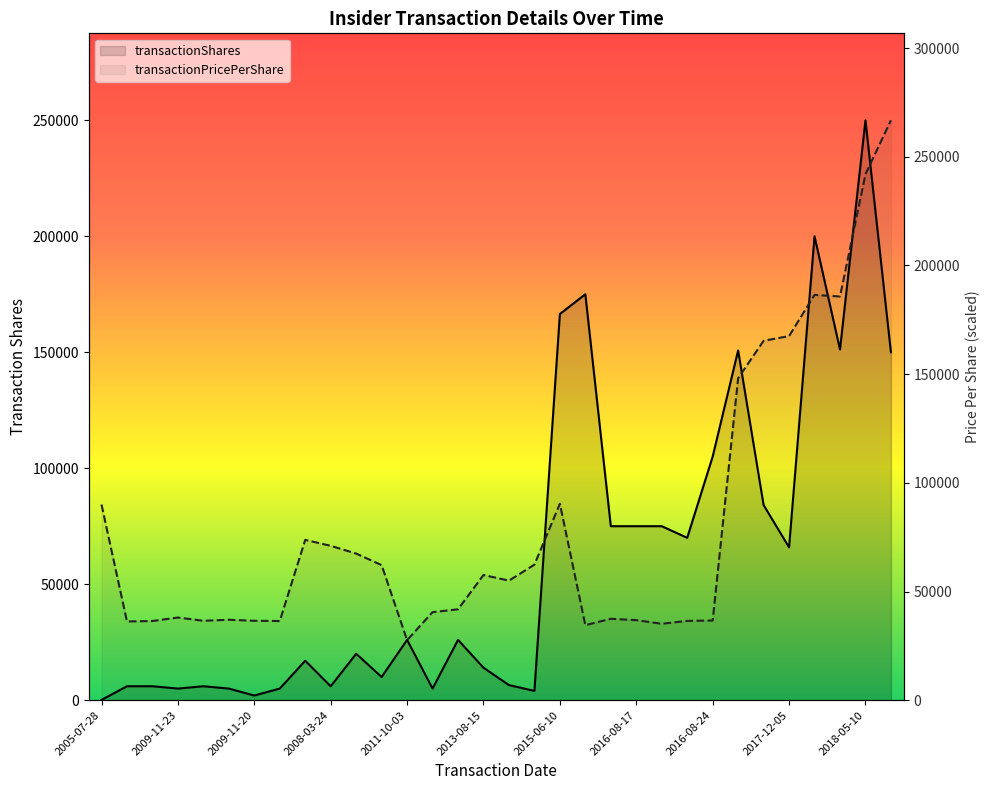

At which category is the sum across all series the highest?

2018-05-10